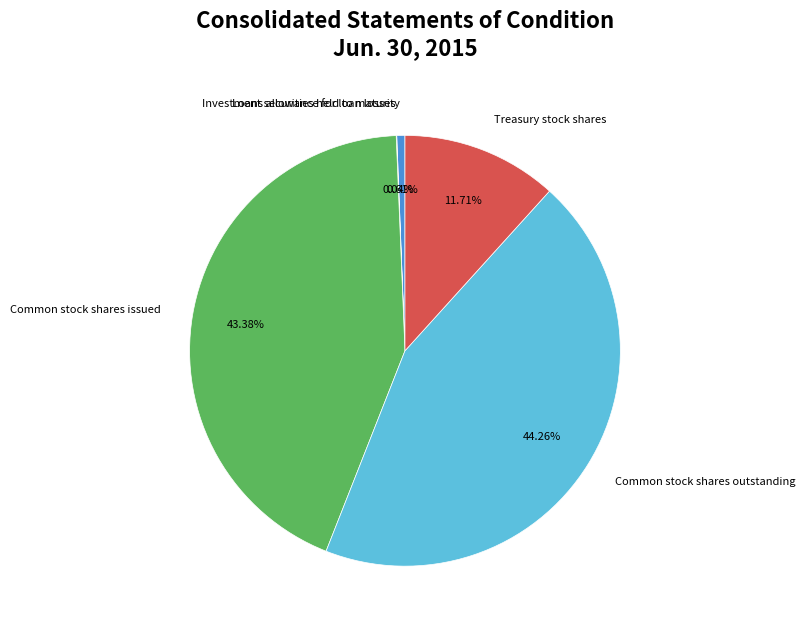

Combined, do Common stock shares issued and Treasury stock shares account for over 50%?

Yes